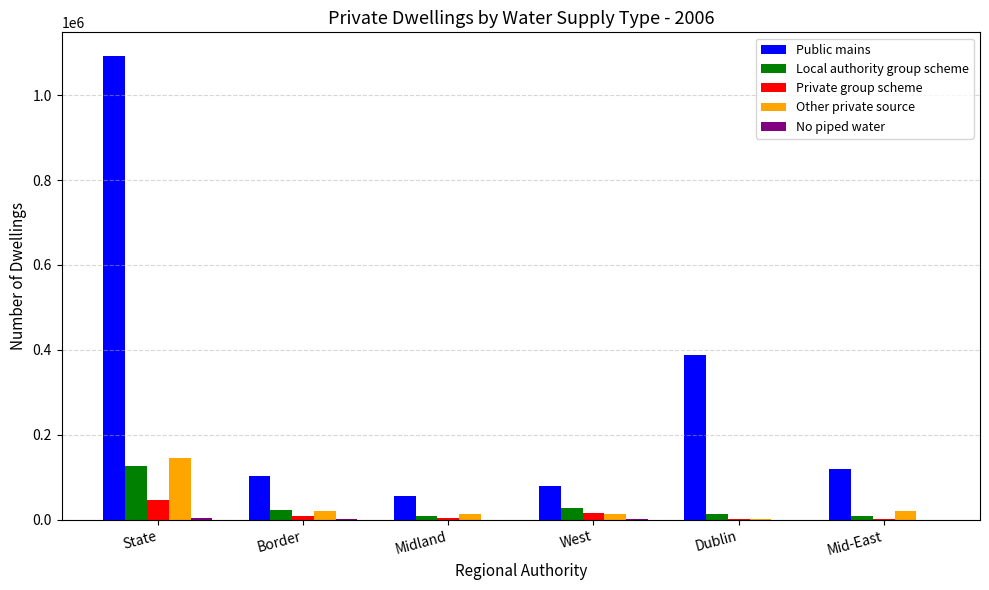

Read the Public mains value at State.

1093189